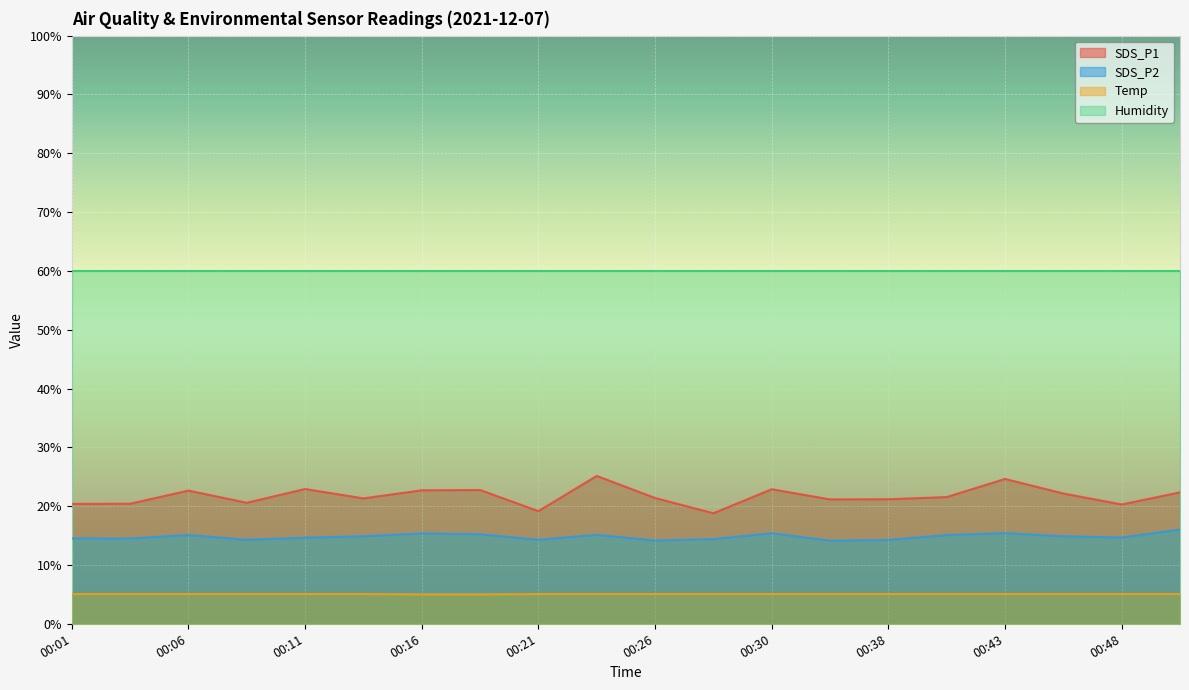

List the series in order of their peak value, highest first.

Humidity, SDS_P1, SDS_P2, Temp